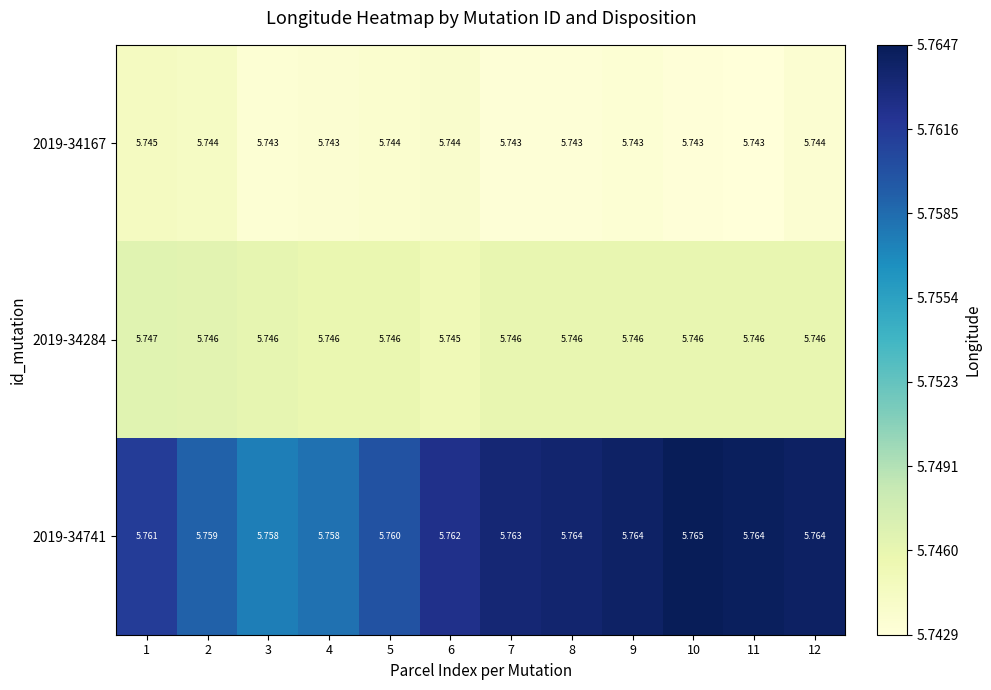

Is the value of 2019-34284 at 8 greater than the value of 2019-34741 at 2?

No